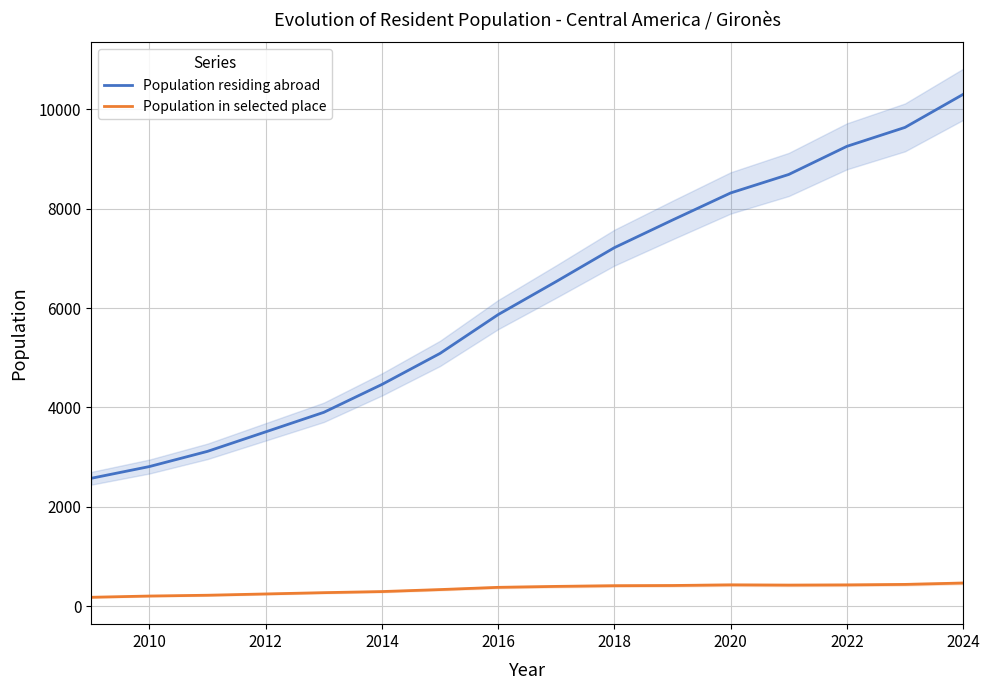

How many lines are shown in the chart?

2